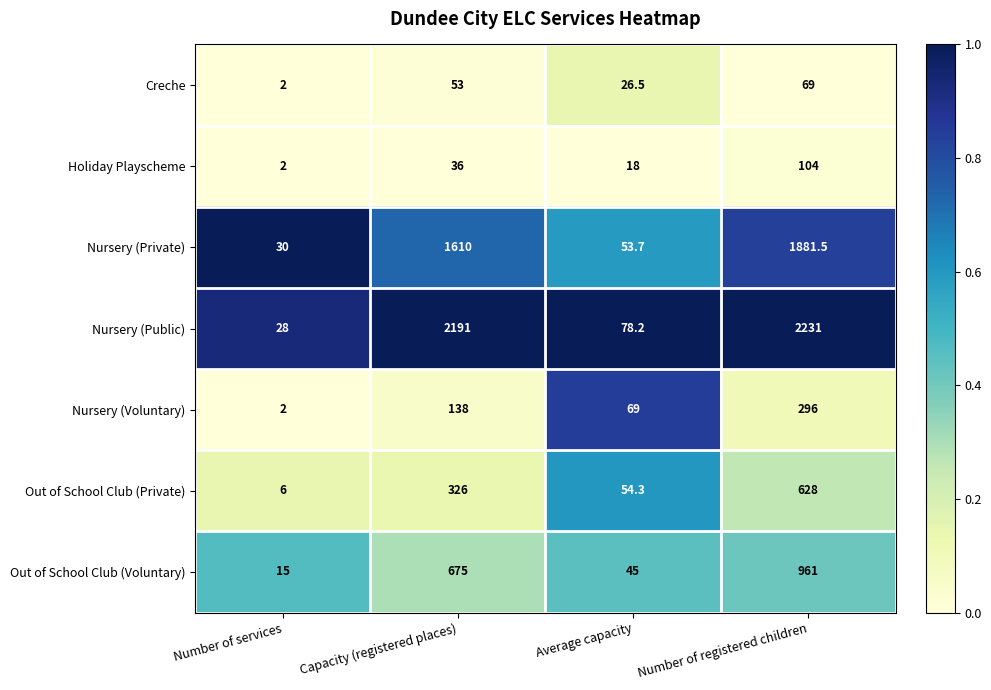

Count the number of categories in the chart.

4